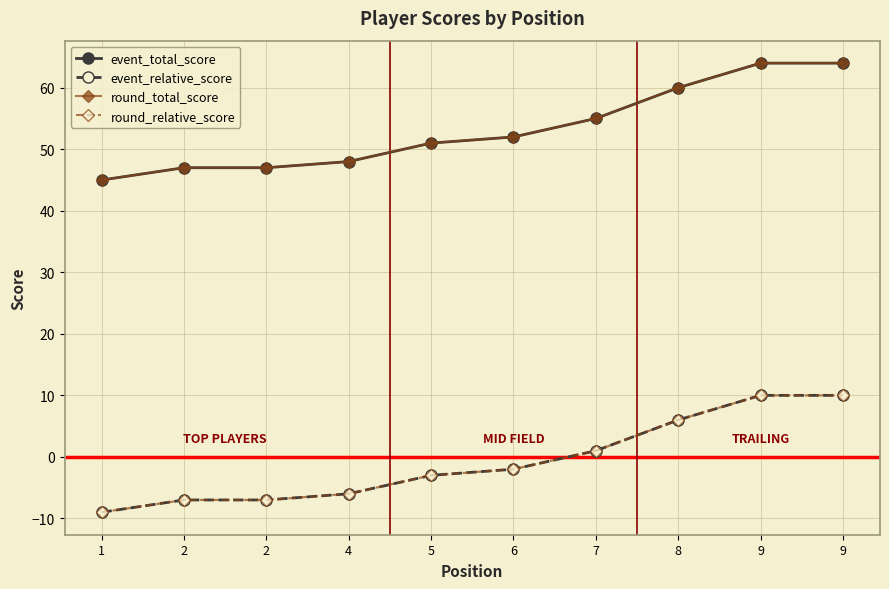

Does the chart have visible grid lines?

Yes